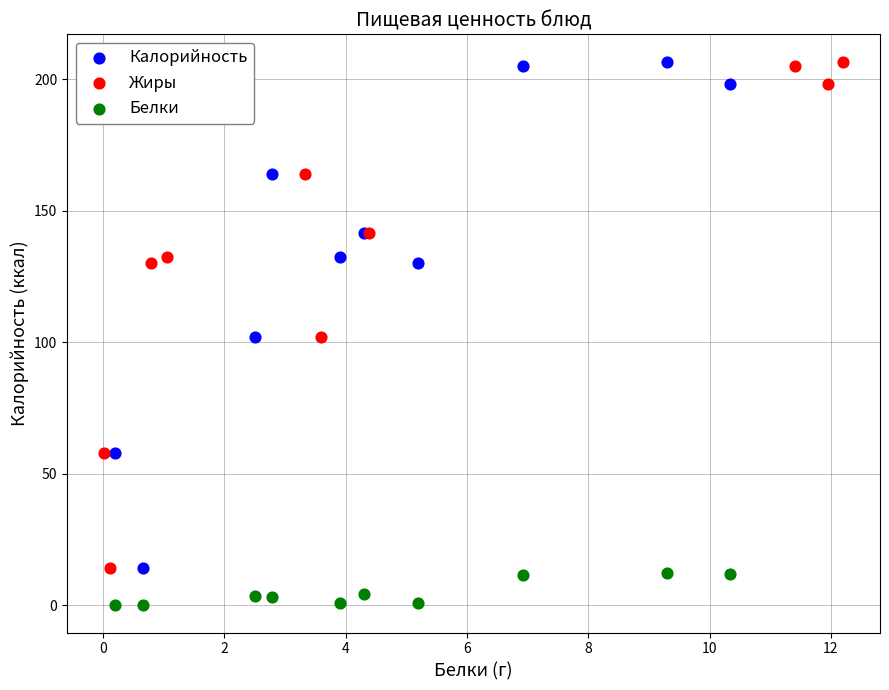

What are all the series names shown in the legend?

Калорийность, Жиры, Белки